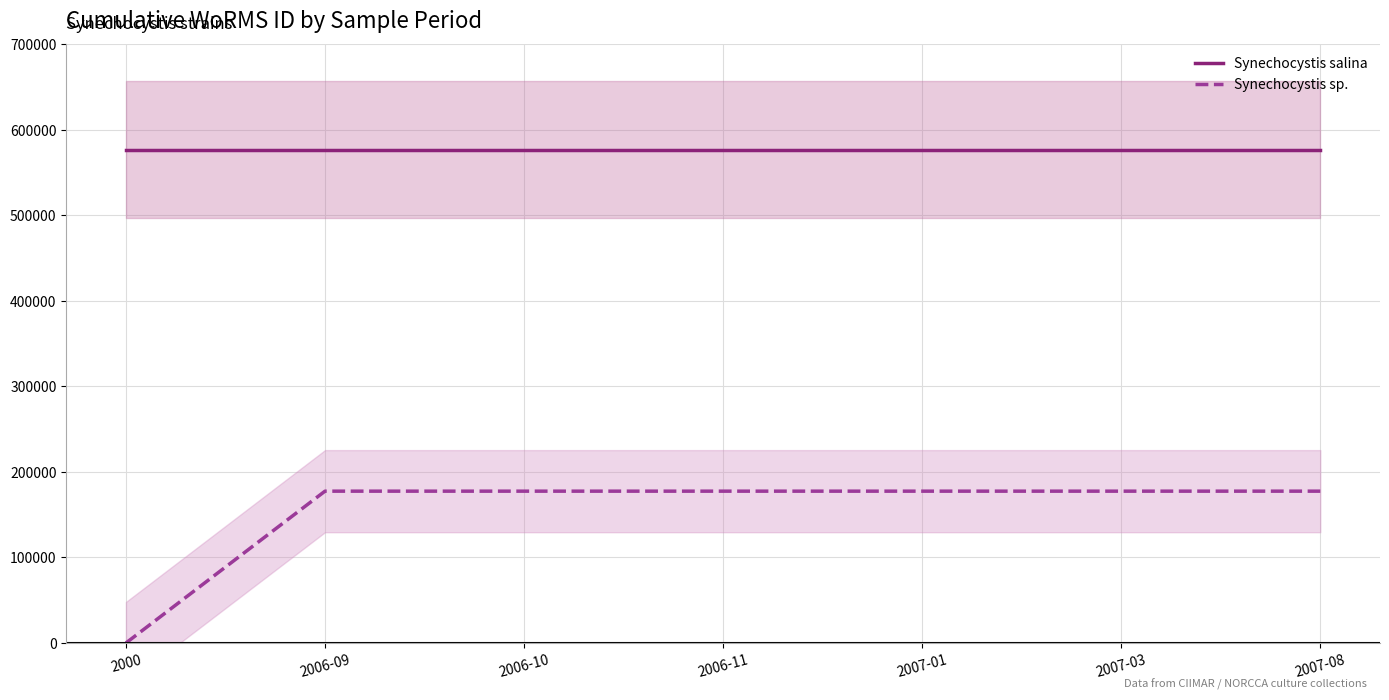

What is the sum of the Synechocystis sp. values at 2006-09 and 2007-08?

354964